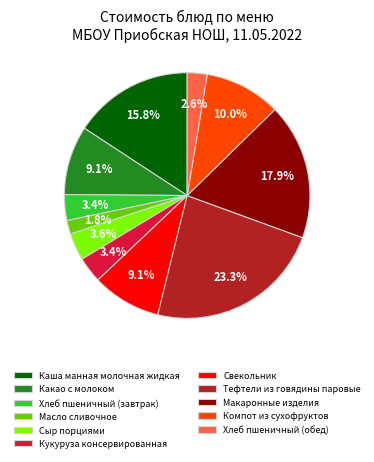

How many slices are in this pie chart?

11